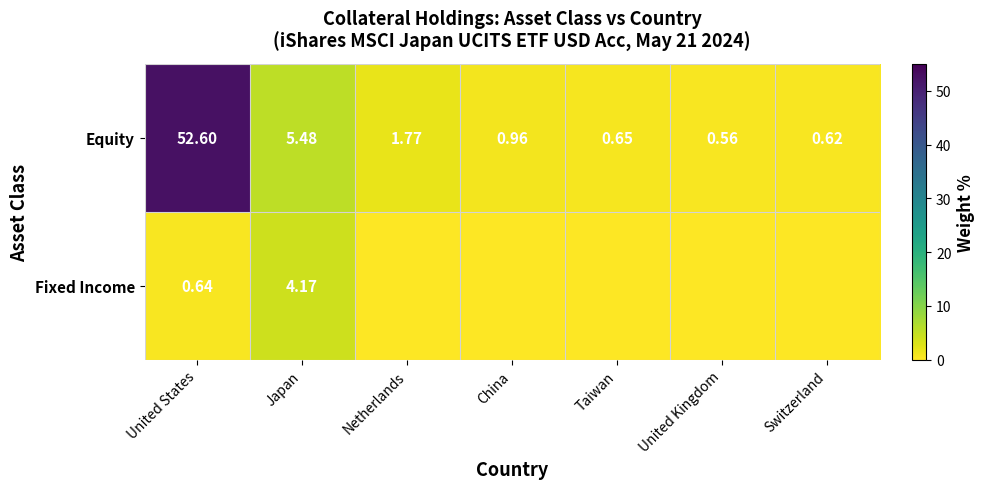

How many data points does each series have?

7